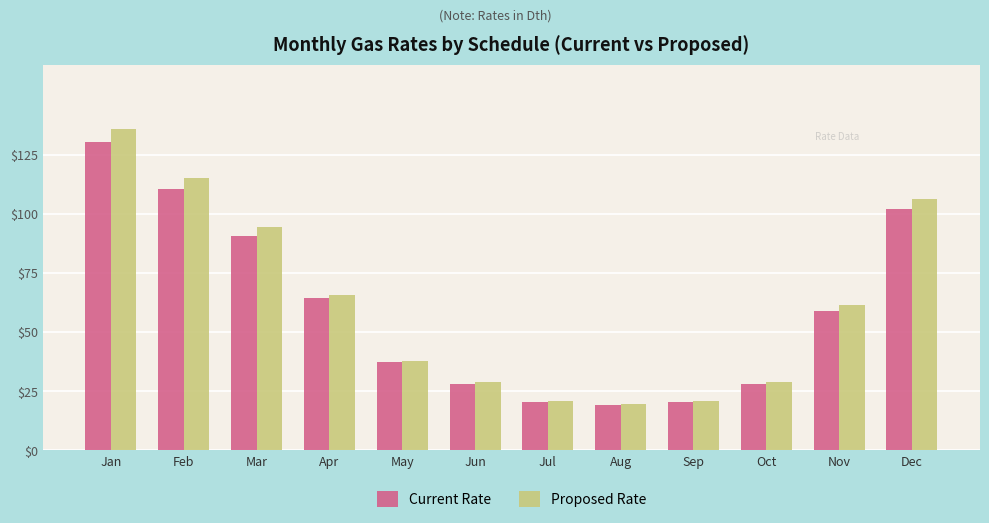

At which label does Proposed Rate first exceed 61?

Jan